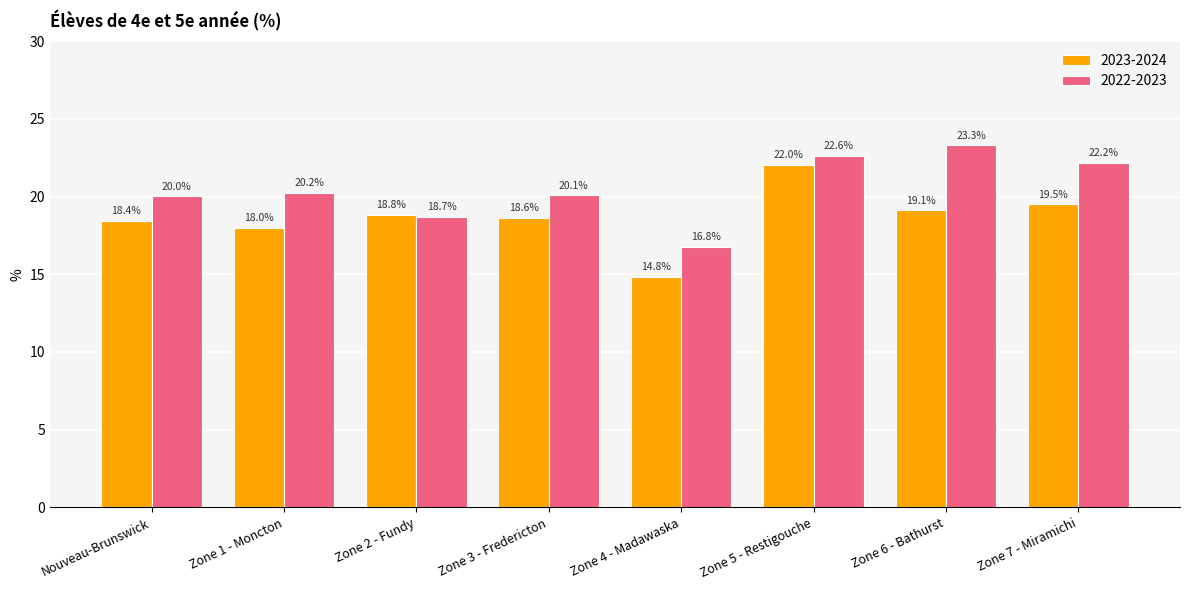

What is the label of the 7th bar from the left?

Zone 6 - Bathurst